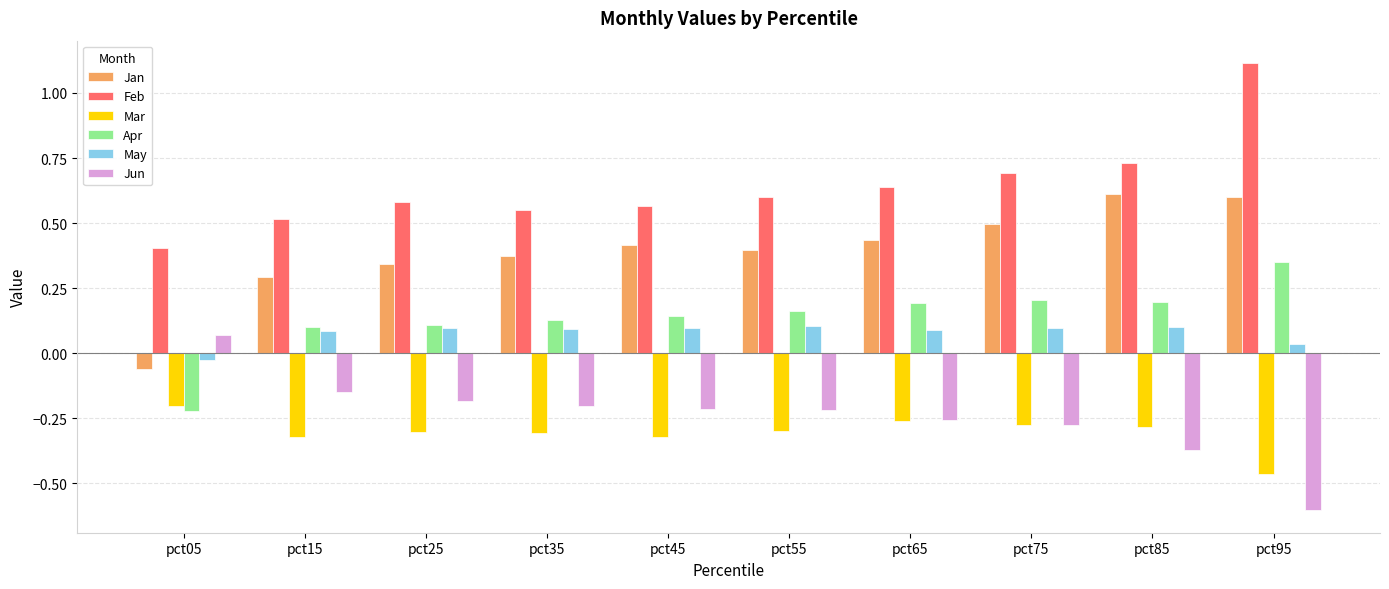

Which series has the widest spread of values?

Feb